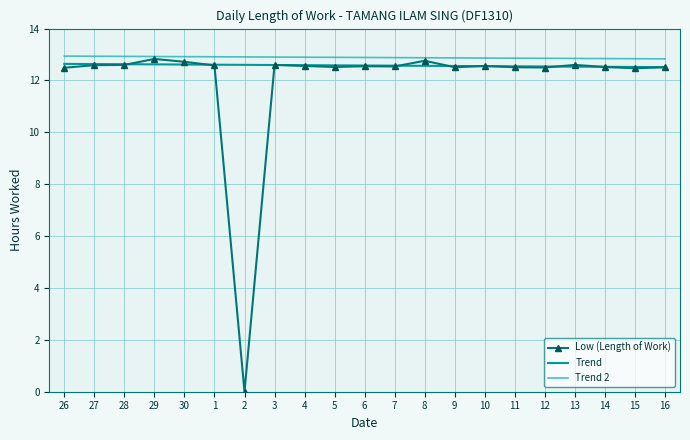

What is the difference between the second highest and minimum values?

12.8